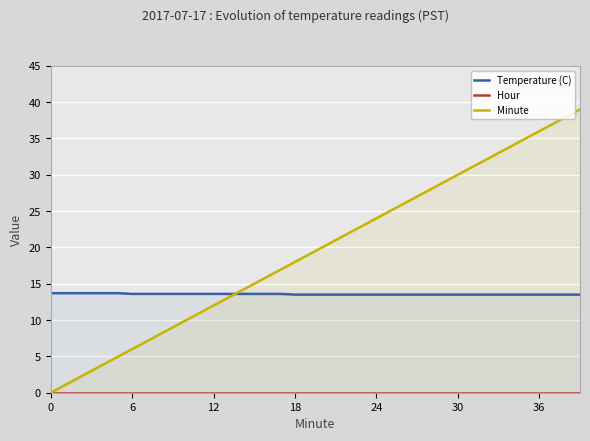

What is the label of the 33rd point from the left?

32